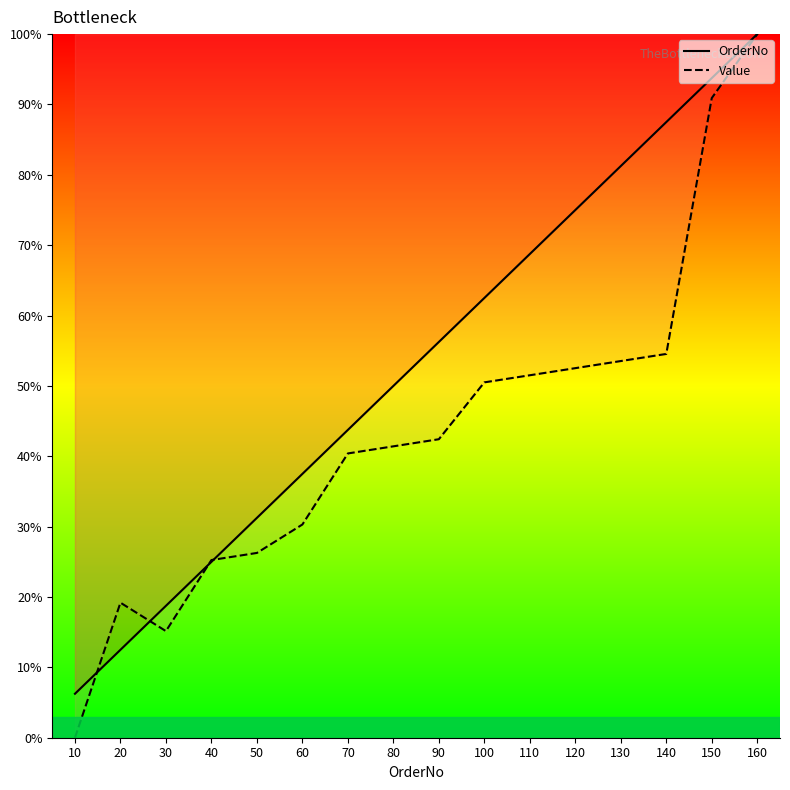

How many data points in Value are less than 42?

8